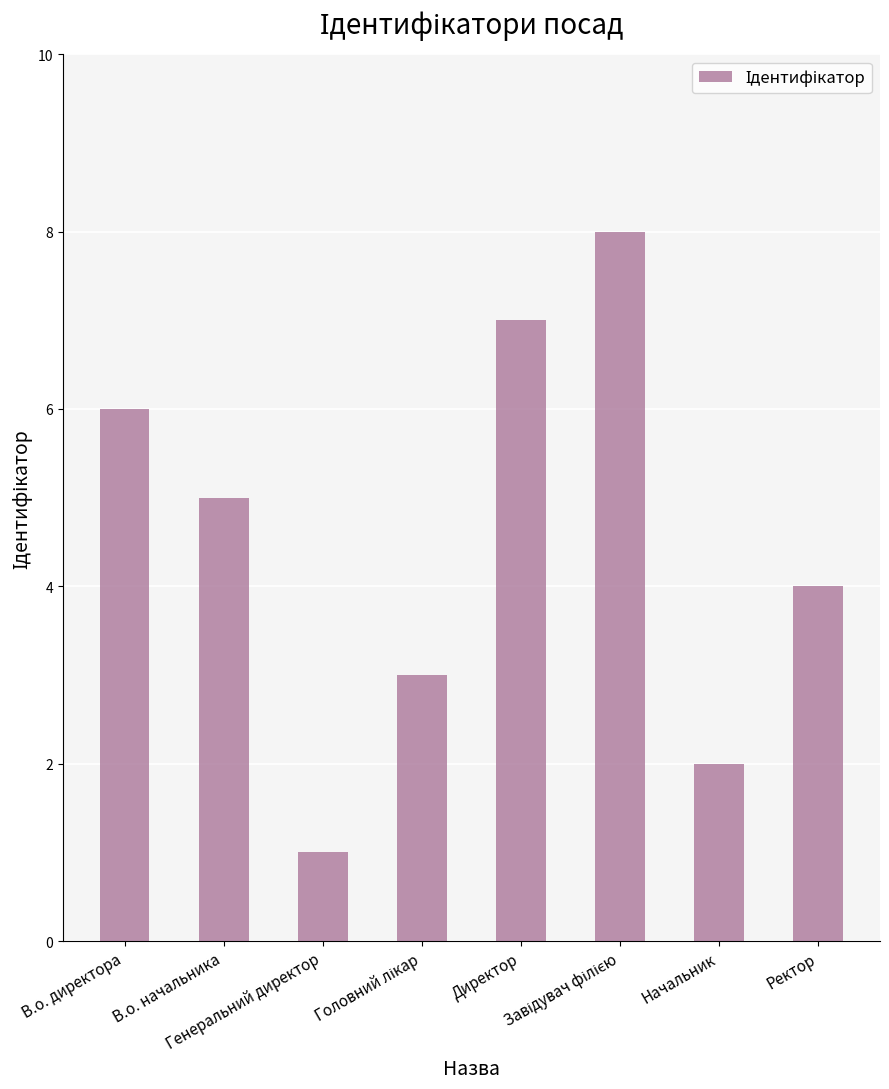

Where does the data first go above 5?

В.о. директора